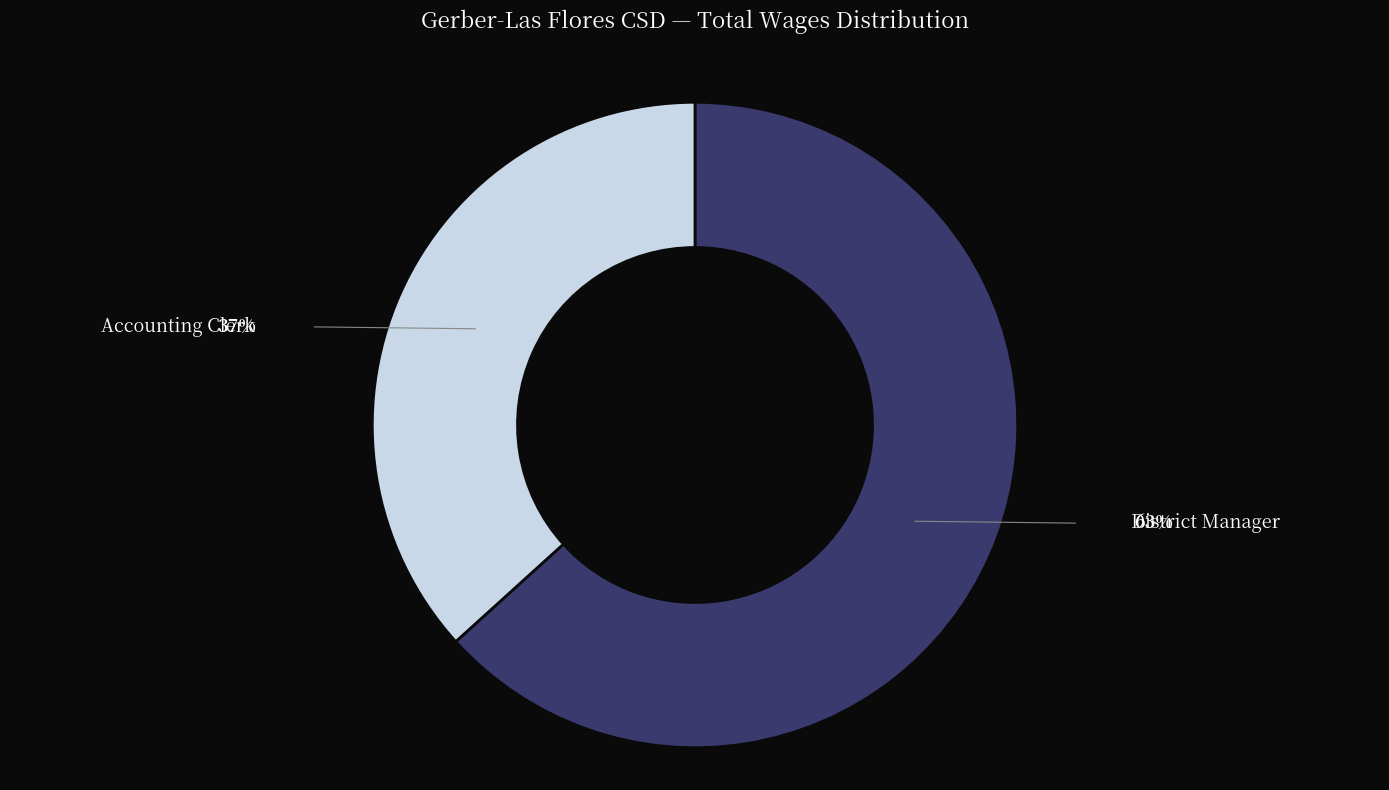

Combined, do Accounting Clerk and District Manager account for over 50%?

Yes